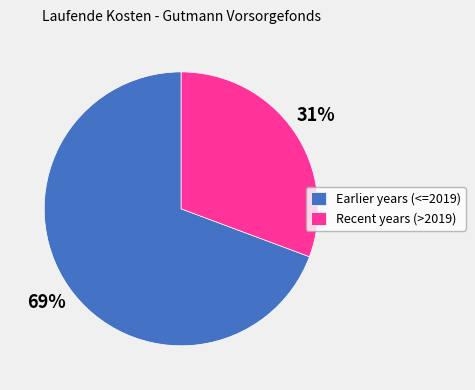

What percentage is the Recent years (>2019) slice, to the nearest percent?

31%